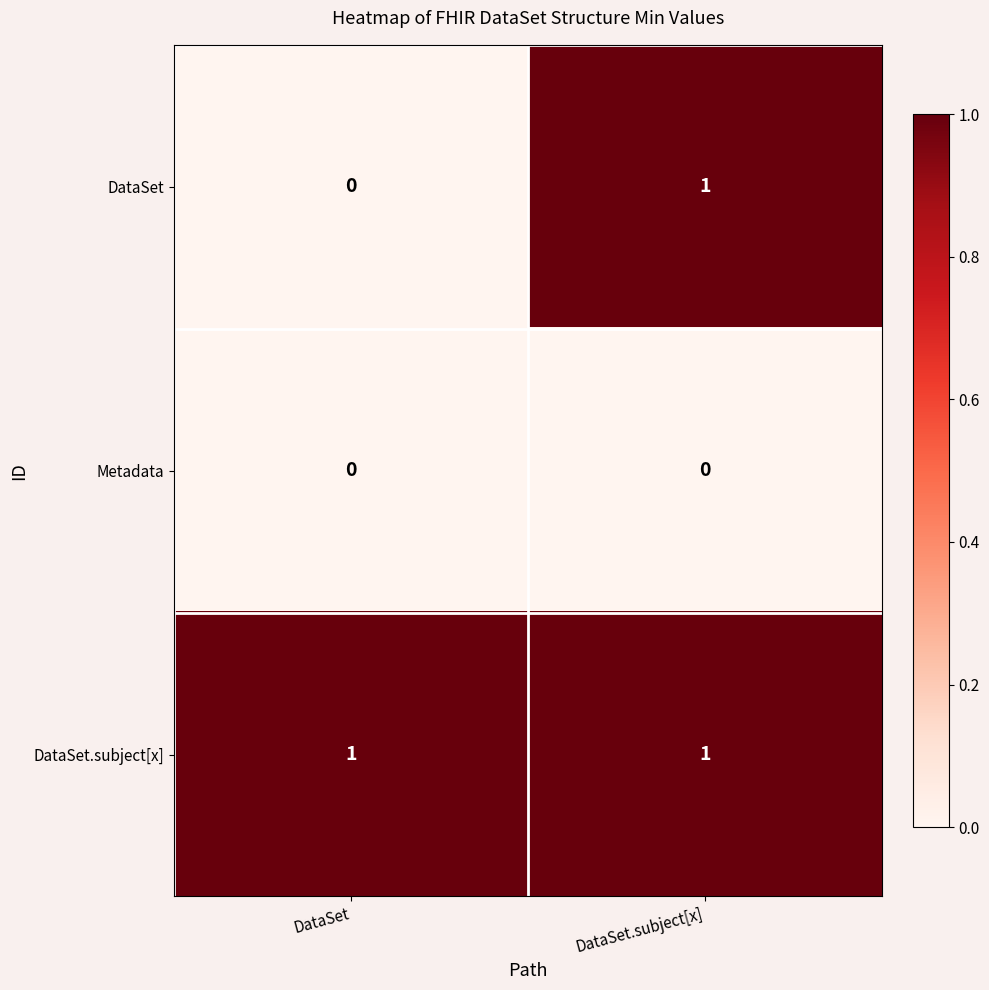

List the series in order of their overall mean, highest first.

DataSet.subject[x], DataSet, Metadata